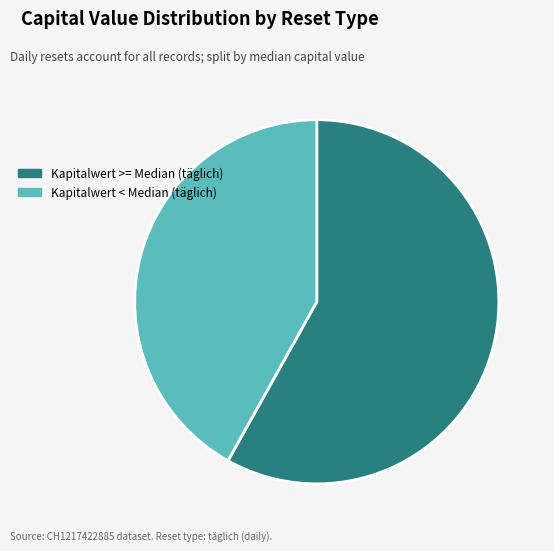

Between Kapitalwert < Median (täglich) and Kapitalwert >= Median (täglich), which is larger?

Kapitalwert >= Median (täglich)